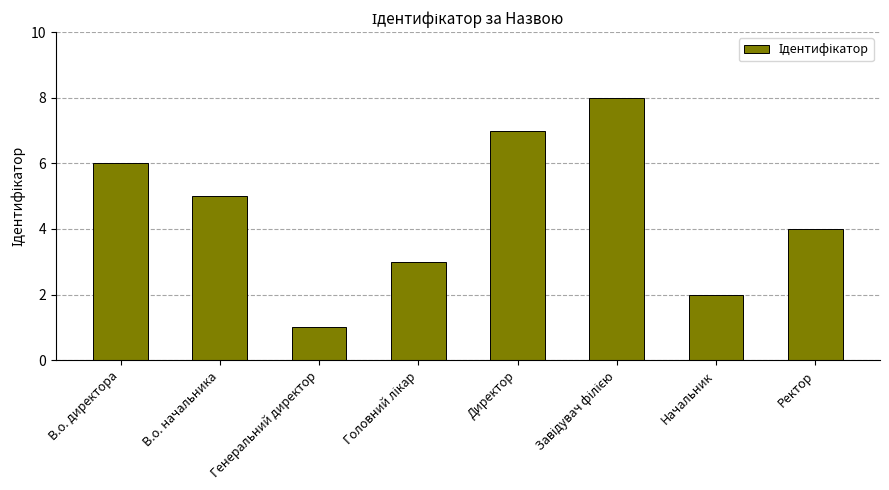

What is the value of the 5th bar from the left?

7